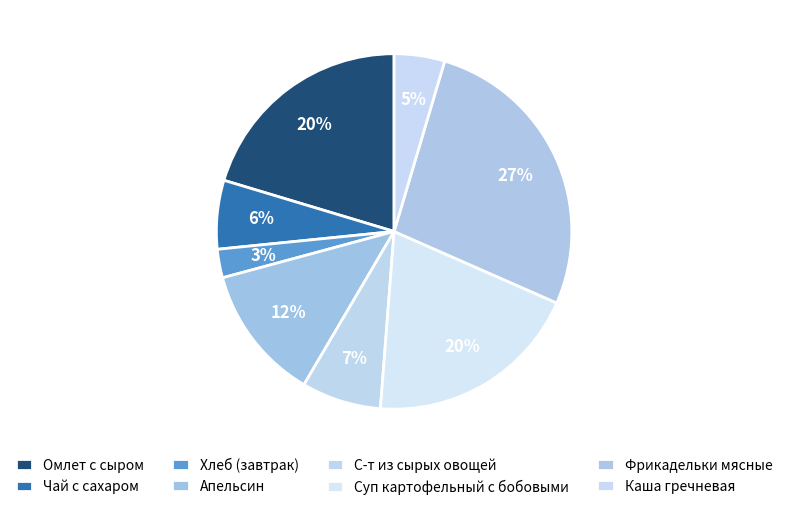

How many segments does this pie chart have?

8